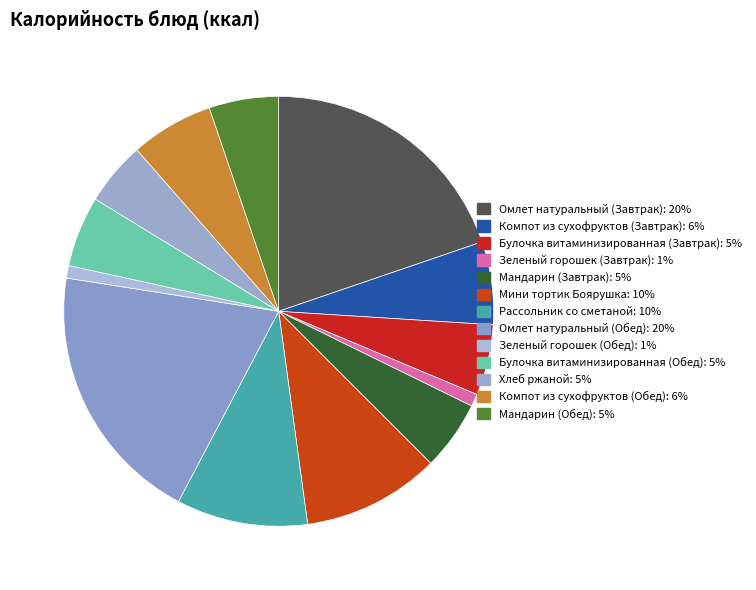

Approximately how many times larger is the value at Булочка витаминизированная (Завтрак) compared to Мини тортик Боярушка?

0.5